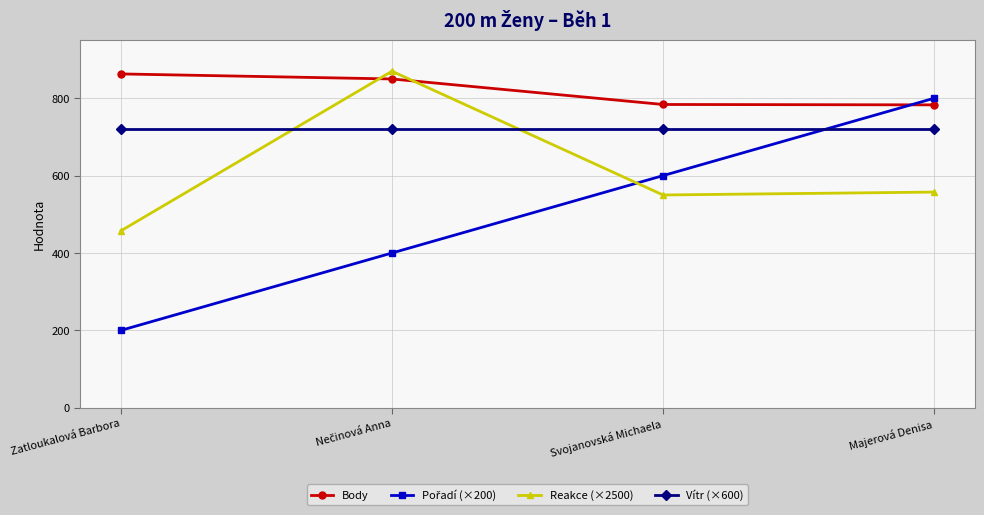

What is the total value across all series at Majerová Denisa?

2860.5